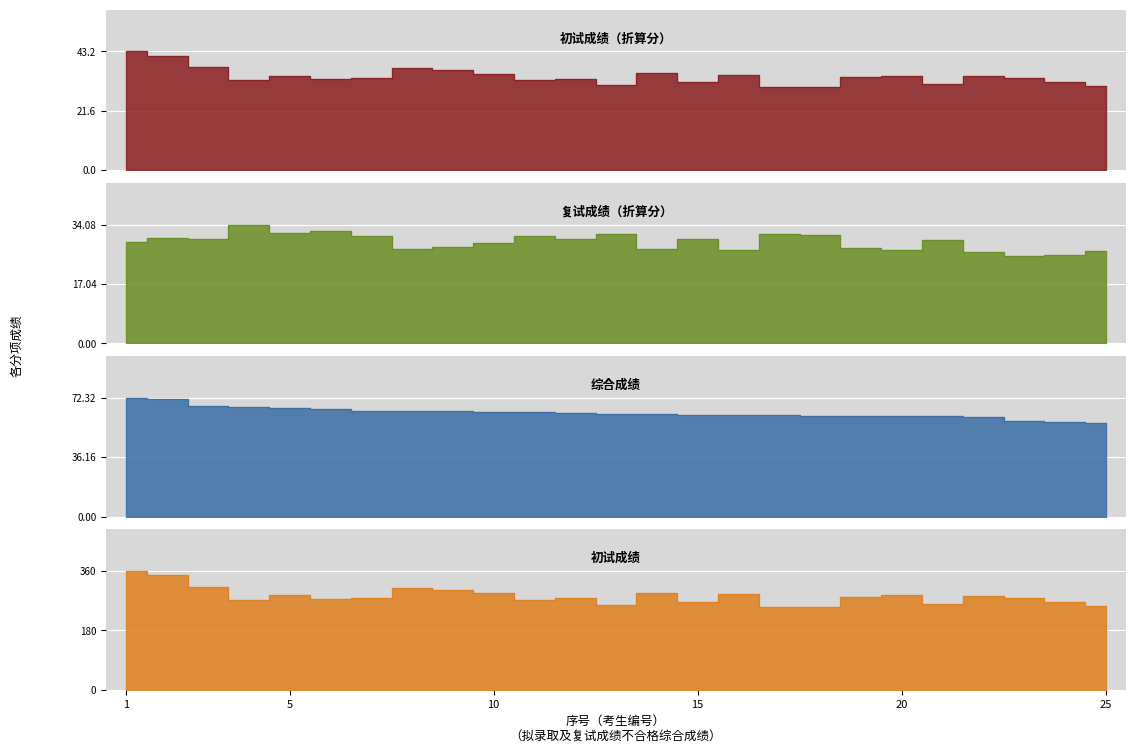

Reading left to right, list all the values displayed in this chart.

初试成绩（折算分）: 1=43.2	2=41.6	3=37.3	4=32.6	5=34.3	6=33.1	7=33.4	8=37.1	9=36.2	10=35.0	11=32.8	12=33.2	13=30.8	14=35.2	15=32.0	16=34.7	17=30.2	18=30.2	19=33.8	20=34.3	21=31.3	22=34.2	23=33.5	24=32.0	25=30.5
复试成绩（折算分）: 1=29.1	2=30.2	3=29.9	4=34.1	5=31.7	6=32.1	7=30.8	8=27.0	9=27.8	10=28.7	11=30.8	12=29.9	13=31.4	14=27.0	15=29.8	16=26.9	17=31.3	18=31.2	19=27.4	20=26.6	21=29.6	22=26.3	23=25.0	24=25.2	25=26.4
综合成绩: 1=72.3	2=71.8	3=67.2	4=66.7	5=66.0	6=65.2	7=64.2	8=64.1	9=64.0	10=63.8	11=63.6	12=63.2	13=62.3	14=62.1	15=61.9	16=61.6	17=61.5	18=61.4	19=61.3	20=61.0	21=60.9	22=60.5	23=58.4	24=57.2	25=56.9
初试成绩: 1=360.0	2=347.0	3=311.0	4=272.0	5=286.0	6=276.0	7=278.0	8=309.0	9=302.0	10=292.0	11=273.0	12=277.0	13=257.0	14=293.0	15=267.0	16=289.0	17=252.0	18=252.0	19=282.0	20=286.0	21=261.0	22=285.0	23=279.0	24=267.0	25=254.0